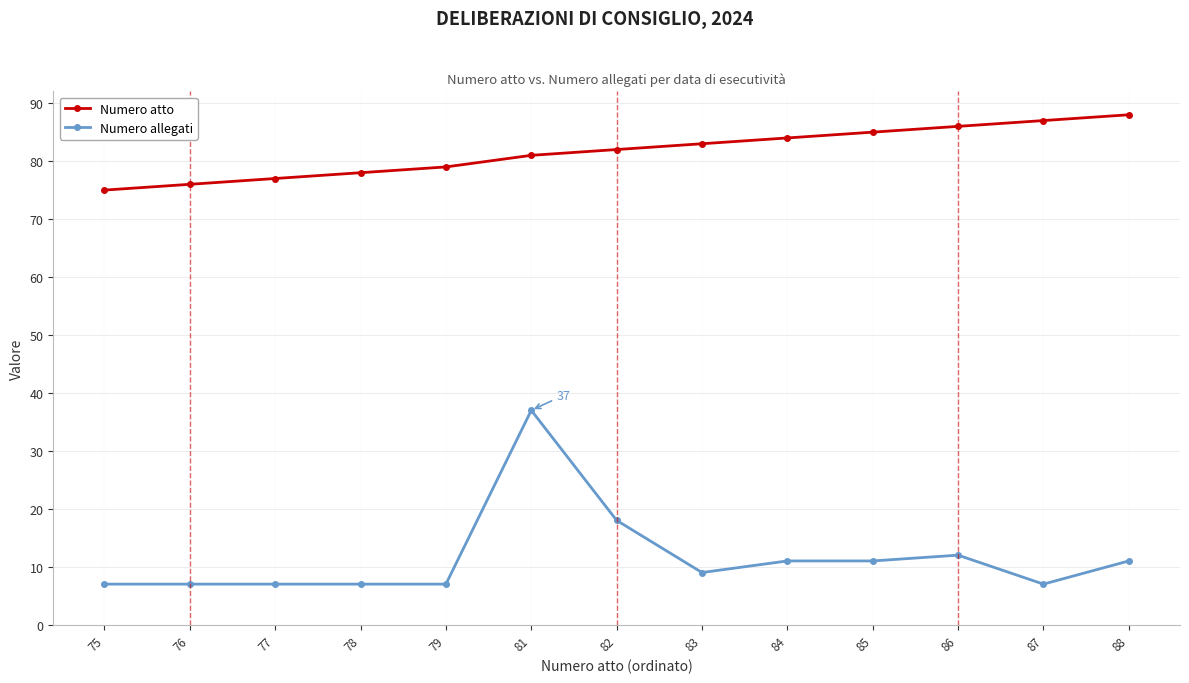

What is the difference between the Numero atto values at 77 and 81?

4